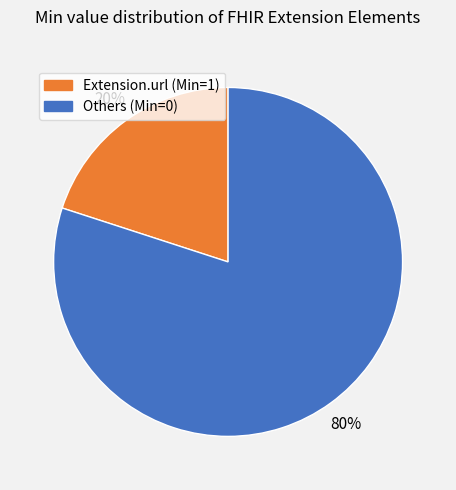

To the nearest percent, what is the average slice percentage?

50%